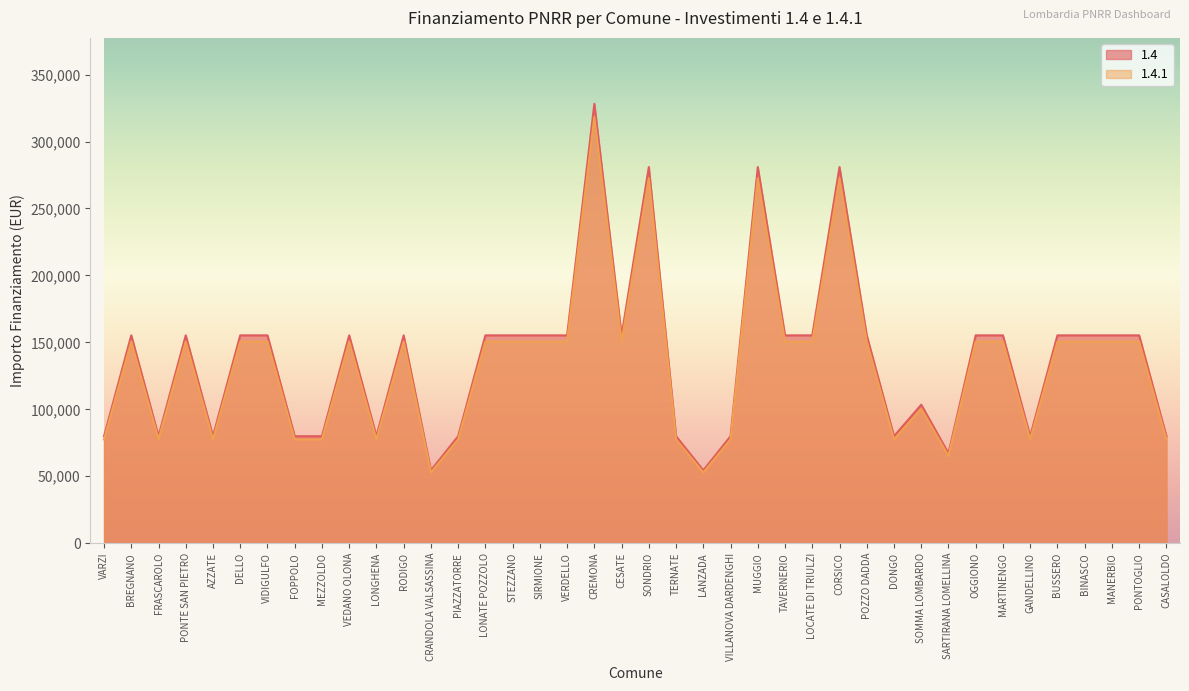

What is the minimum value for 1.4.1?

52779.6